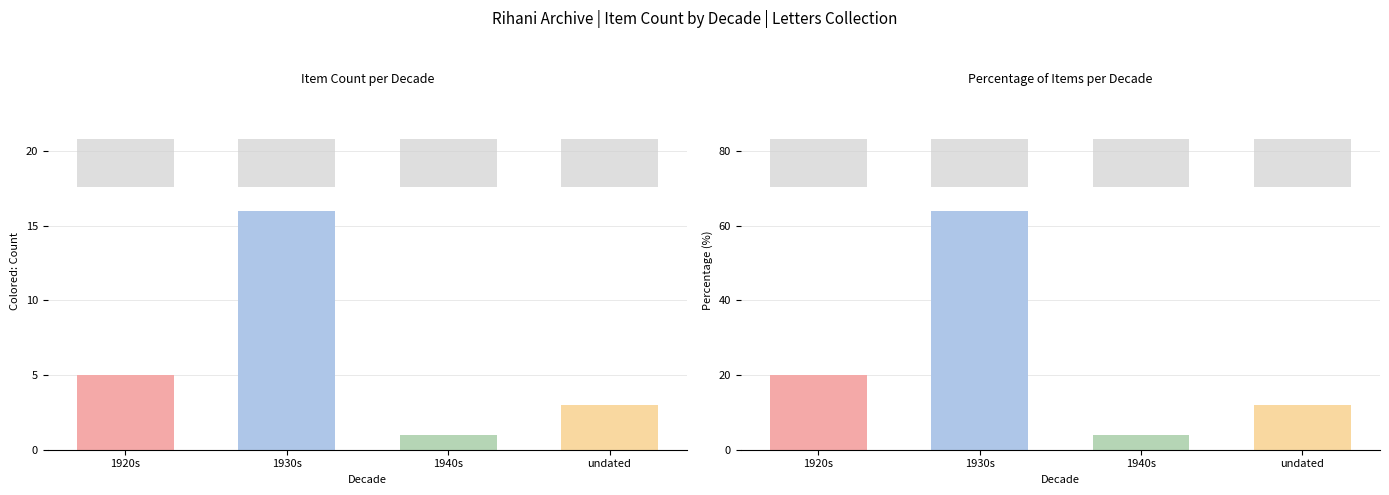

Reading left to right, list all the values displayed in this chart.

Item Count: 1920s=5	1930s=16	1940s=1	undated=3
Percentage: 1920s=20	1930s=64	1940s=4	undated=12